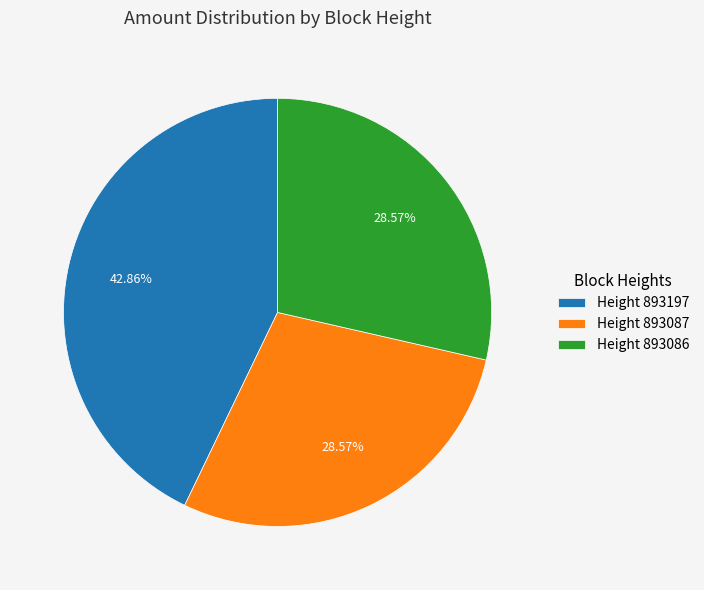

Which category has the biggest portion of the pie?

Height 893197